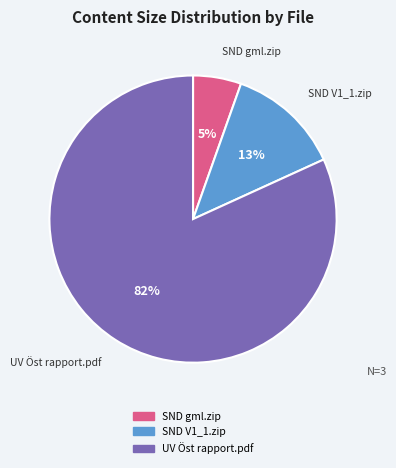

How many slices are in this pie chart?

3